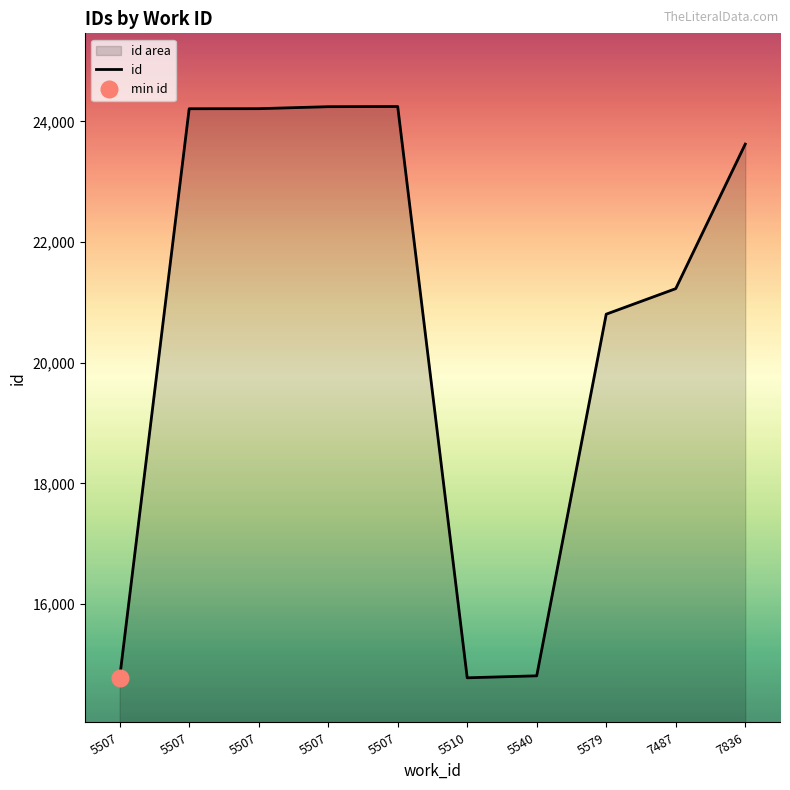

What is the difference between the maximum and minimum values?

9467